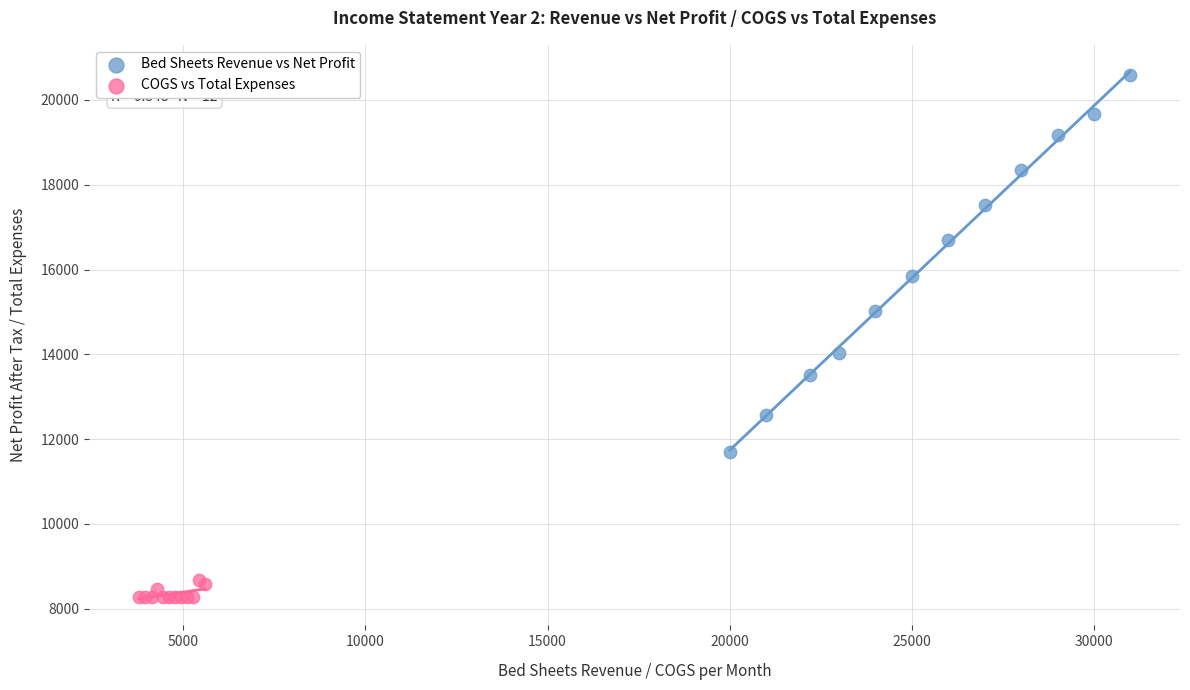

Which series contains the highest Y value?

Bed Sheets Revenue vs Net Profit